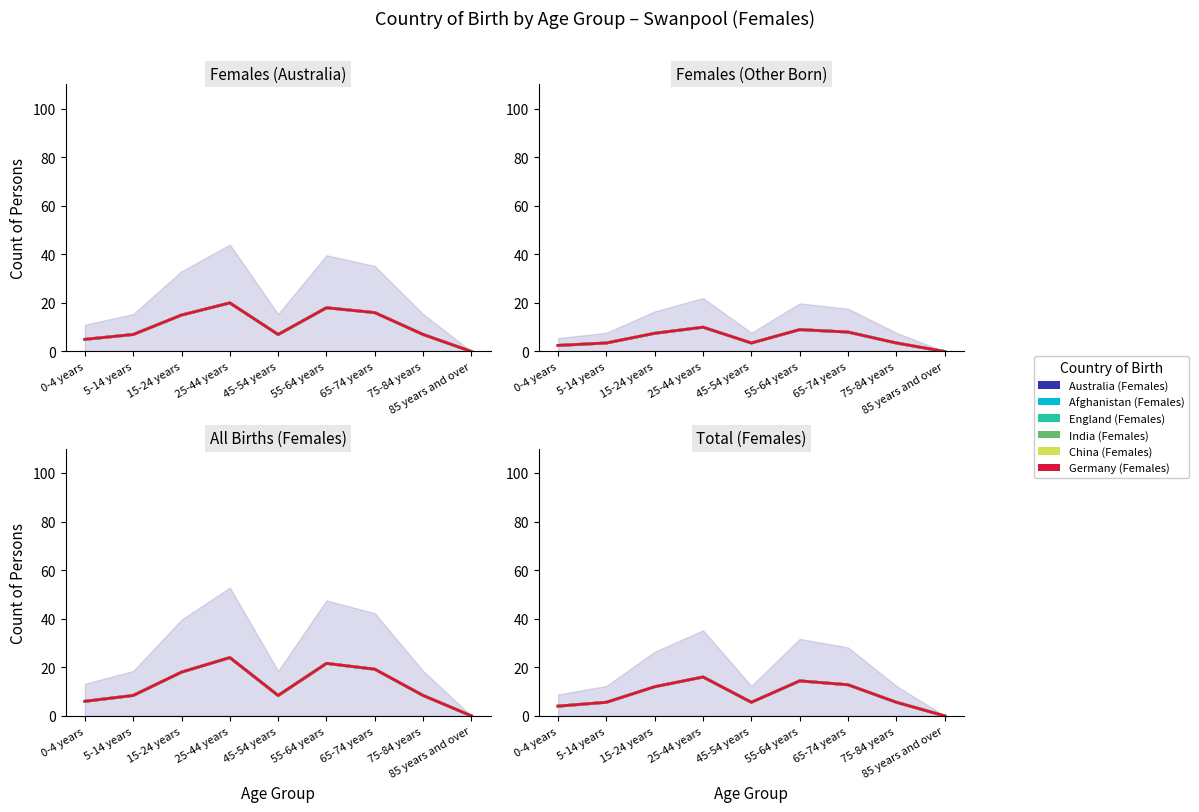

At which category does India (Females) reach its first local valley?

45-54 years